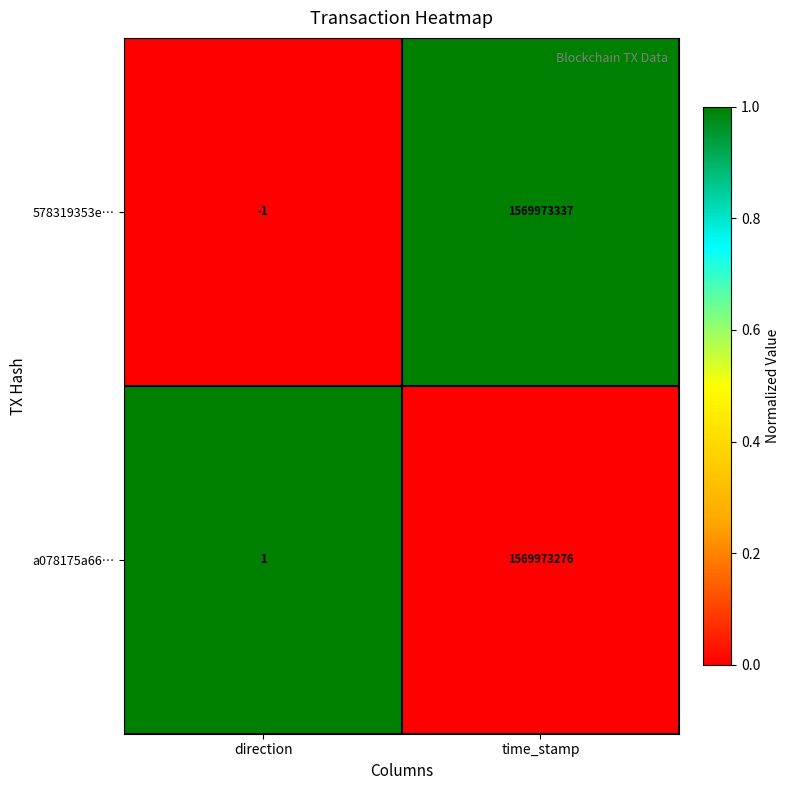

Read the a078175a66… value at time_stamp.

1569973276